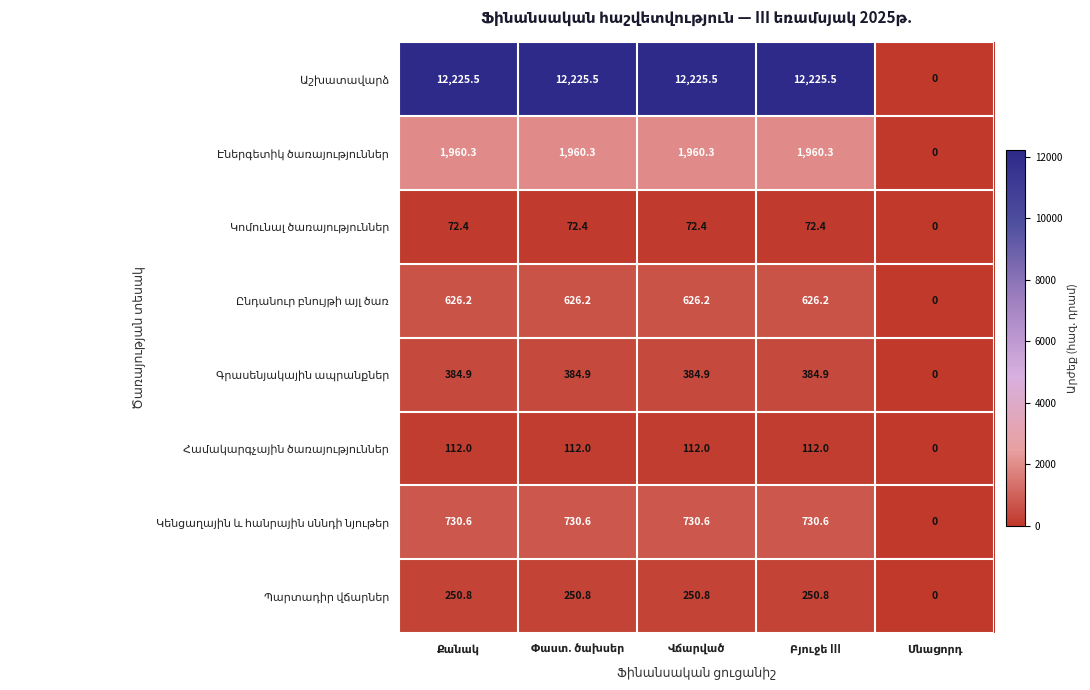

At how many categories does at least one series exceed 108?

4